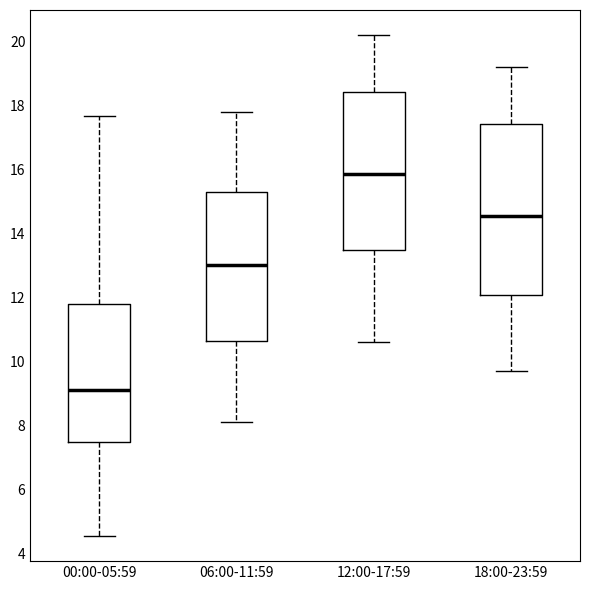

Where is the upper edge of the box for 18:00-23:59 on the y-axis? The values are not printed on the chart, so give them approximately, as read against the axis.

17.4